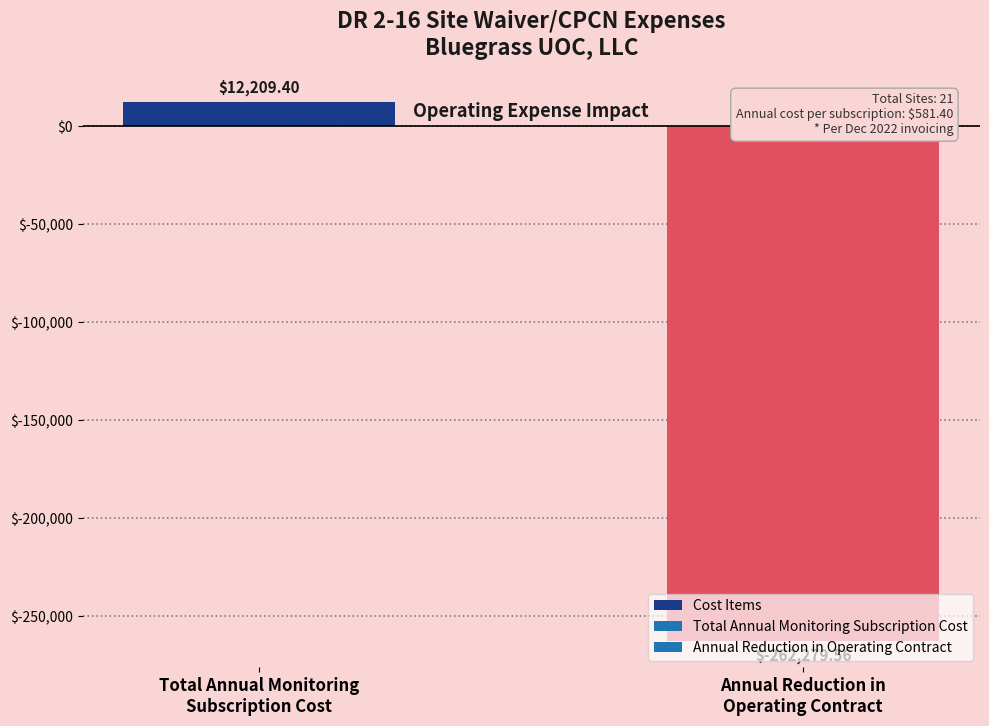

What is the change in value from Total Annual Monitoring
Subscription Cost to Annual Reduction in
Operating Contract?

-274489.0